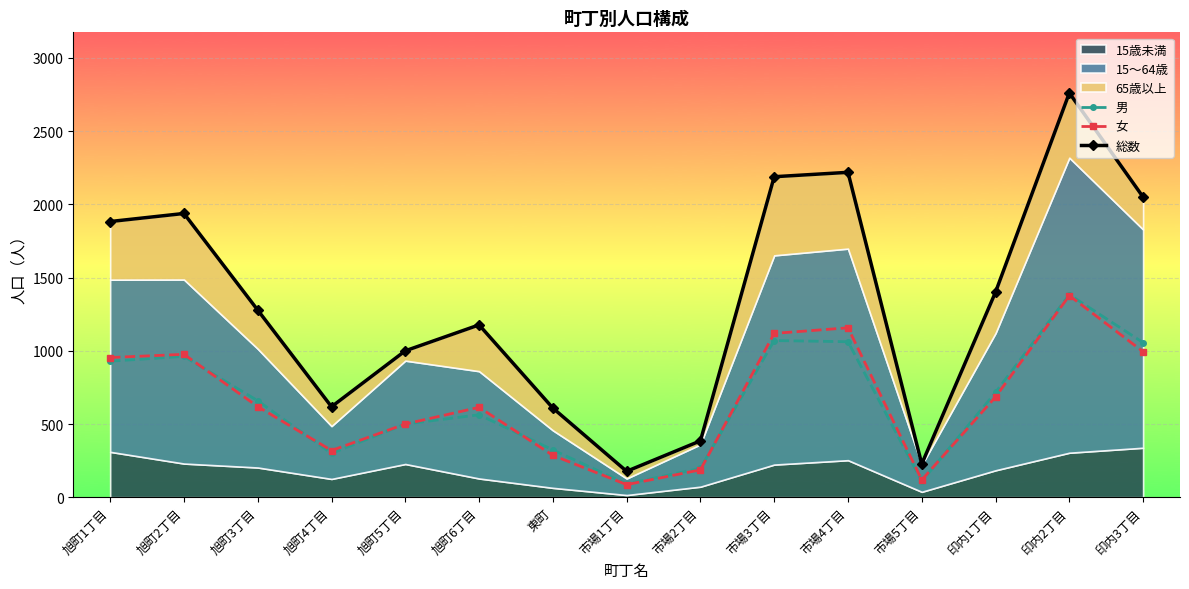

Where do 男 and 女 first cross each other?

旭町2丁目 and 旭町3丁目